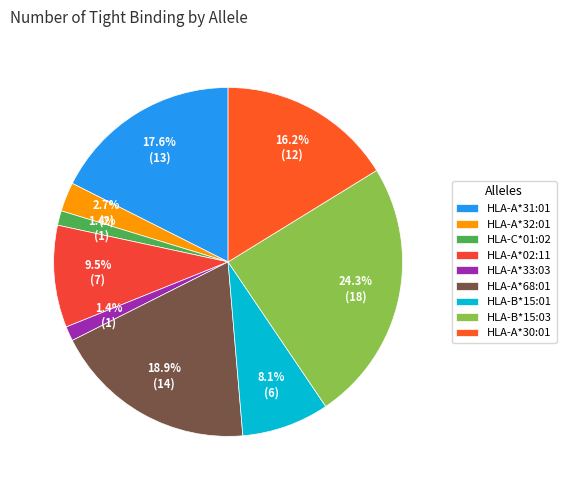

Is HLA-A*31:01 the majority of the pie?

No